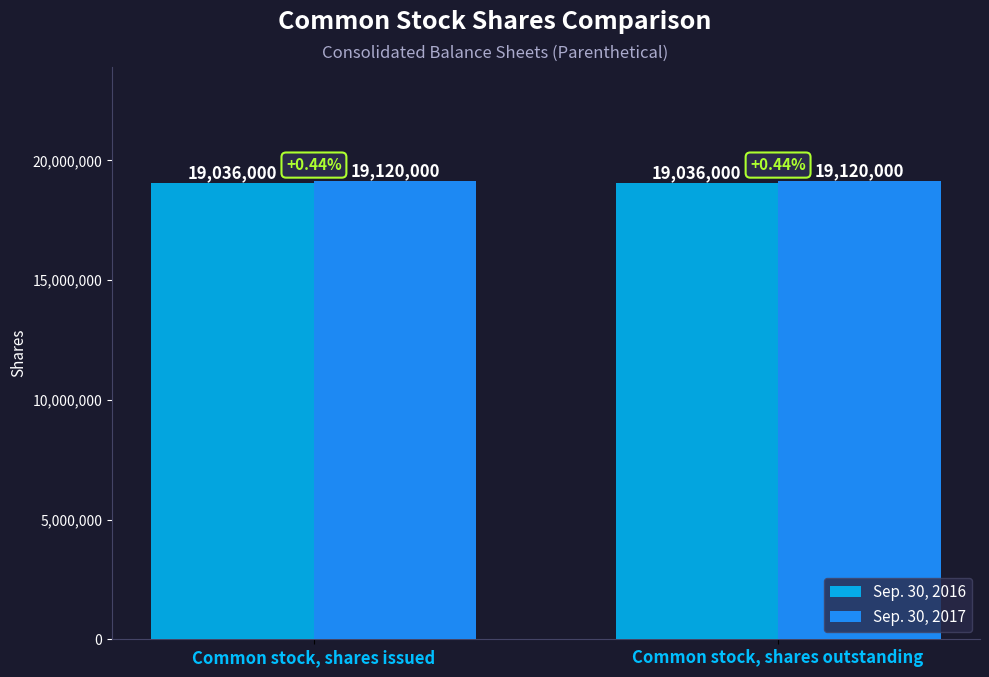

Reading left to right, list all the values displayed in this chart.

Sep. 30, 2016: Common stock, shares issued=19036000	Common stock, shares outstanding=19036000
Sep. 30, 2017: Common stock, shares issued=19120000	Common stock, shares outstanding=19120000